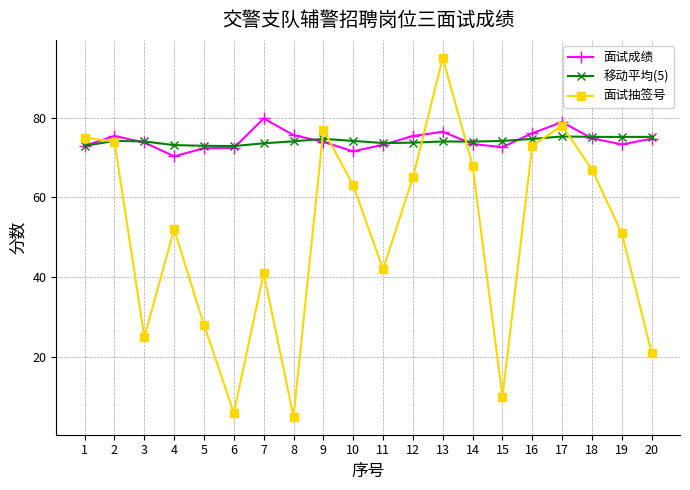

What is the difference between the 面试成绩 values at 12 and 5?

3.1